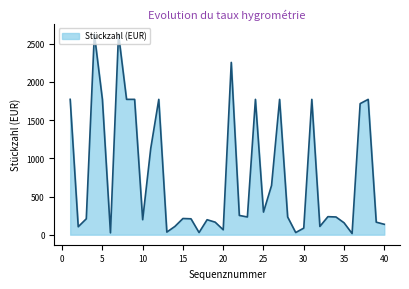

What is the maximum value shown in the chart?

2628